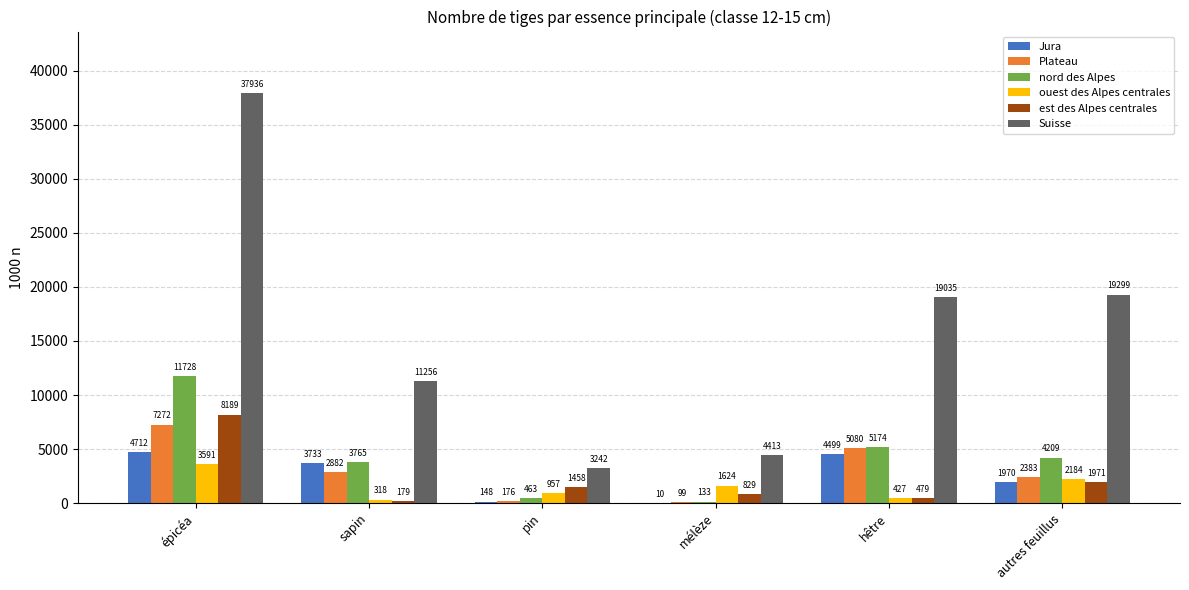

Which series changed the most between sapin and pin?

Suisse